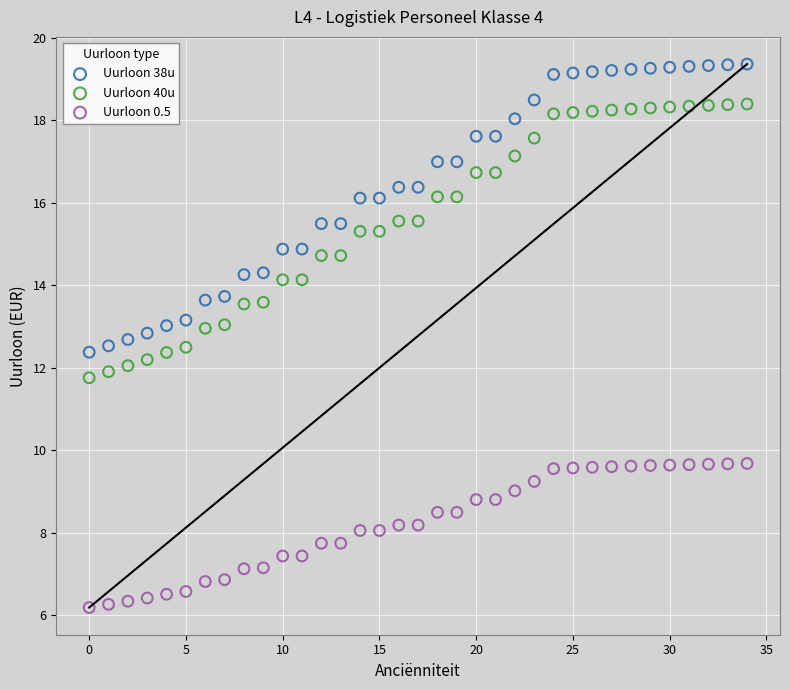

Which series reaches the minimum Y coordinate?

Uurloon 0.5